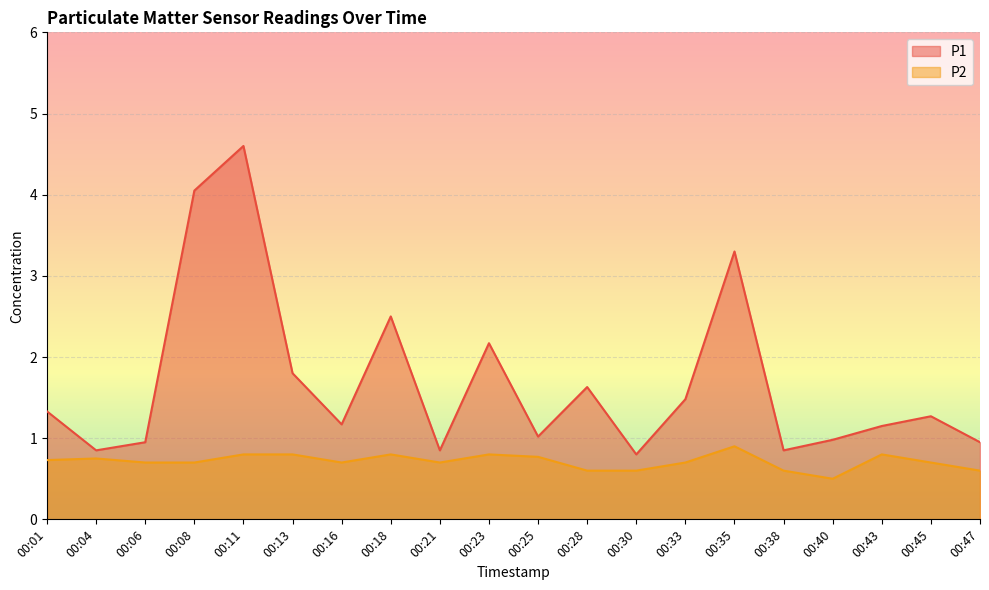

How many interior local peaks does the P1 series have?

6